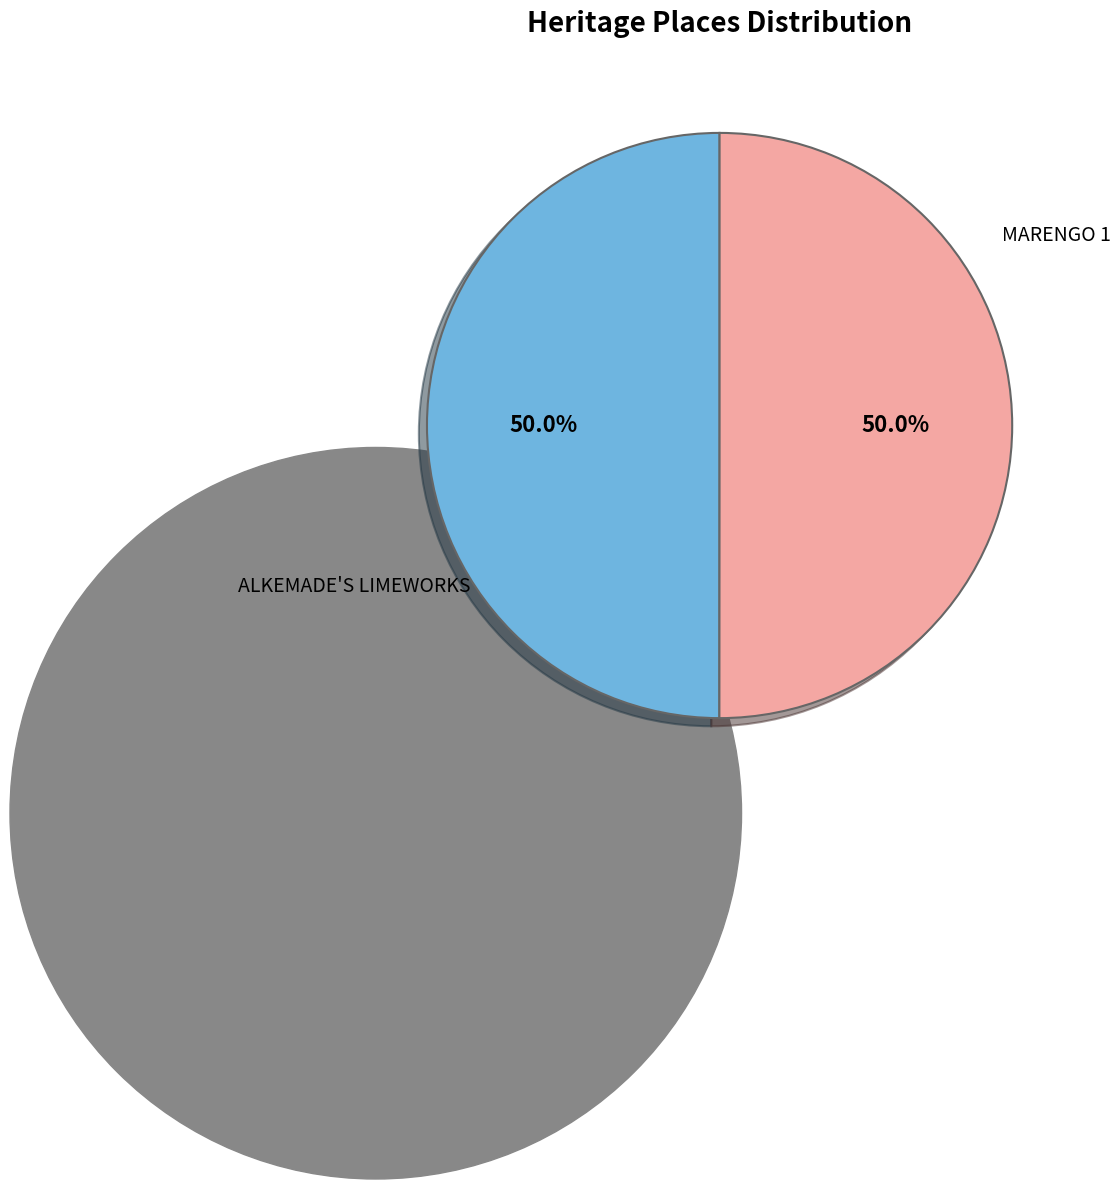

To the nearest percent, what is the combined percentage of ALKEMADE'S LIMEWORKS and MARENGO 1?

100%